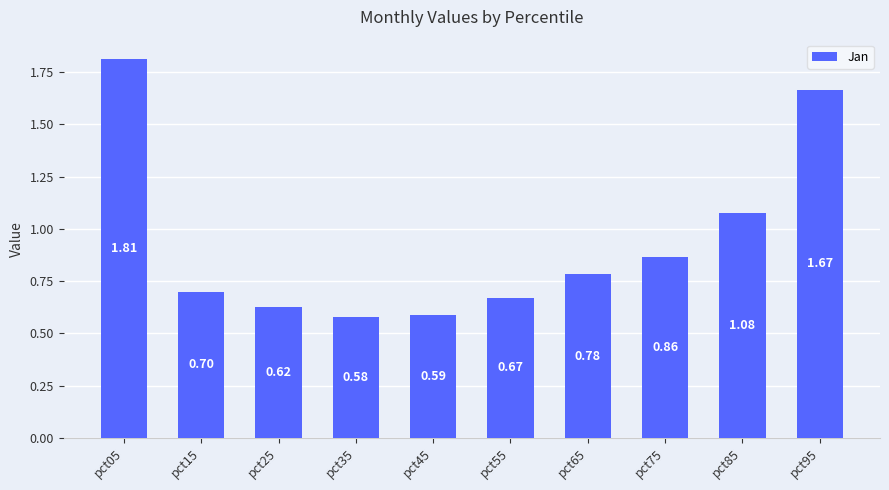

Which has a higher value, pct95 or pct85?

pct95